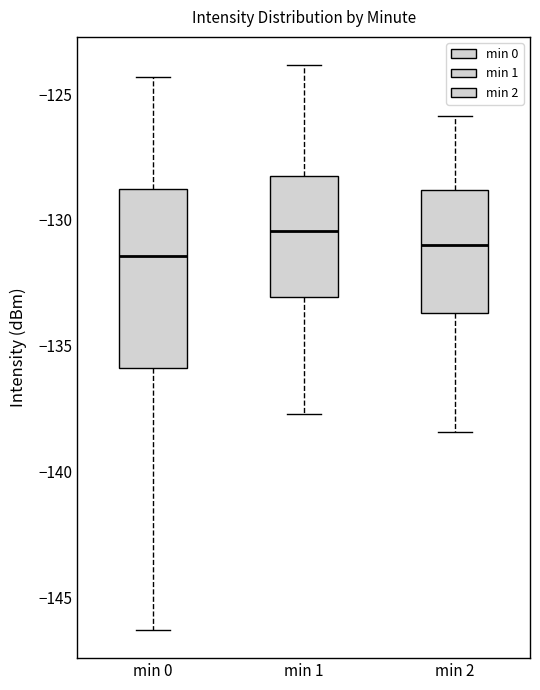

Where is the lower edge of the box for min 1 on the y-axis? The values are not printed on the chart, so give them approximately, as read against the axis.

-133.0